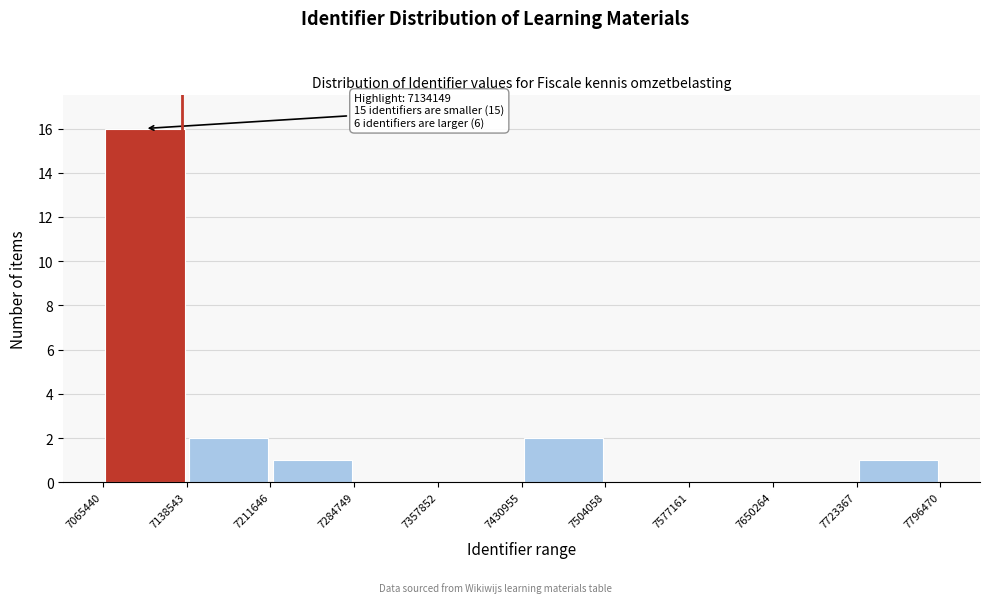

Over which range of the x-axis is the bar tallest?

7065440 to 7138543